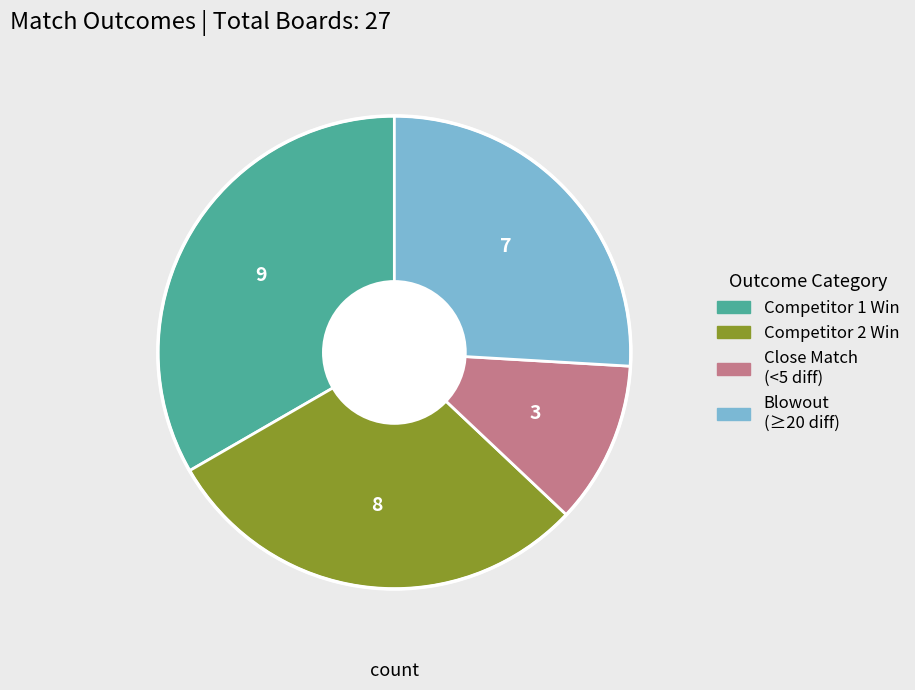

Does any single category account for the majority?

No